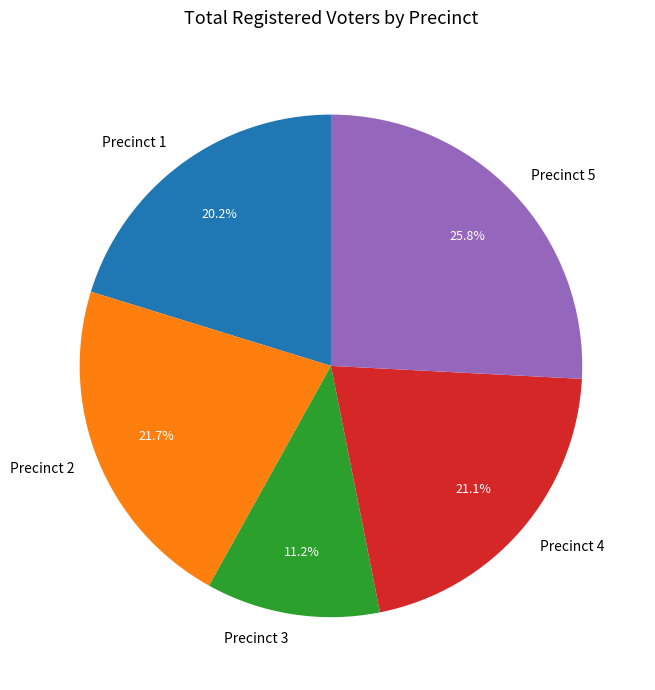

What percentage do Precinct 3 and Precinct 1 together represent?

31.4%